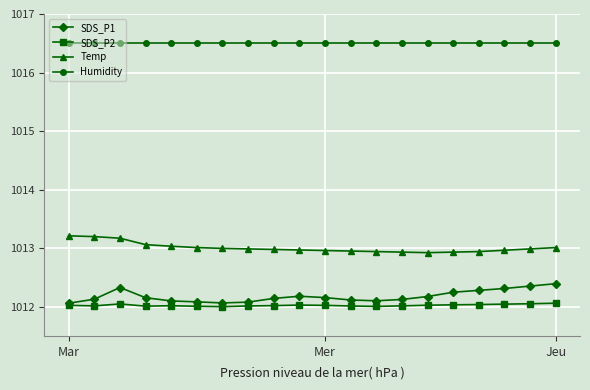

At how many categories does at least one series exceed 1015?

20